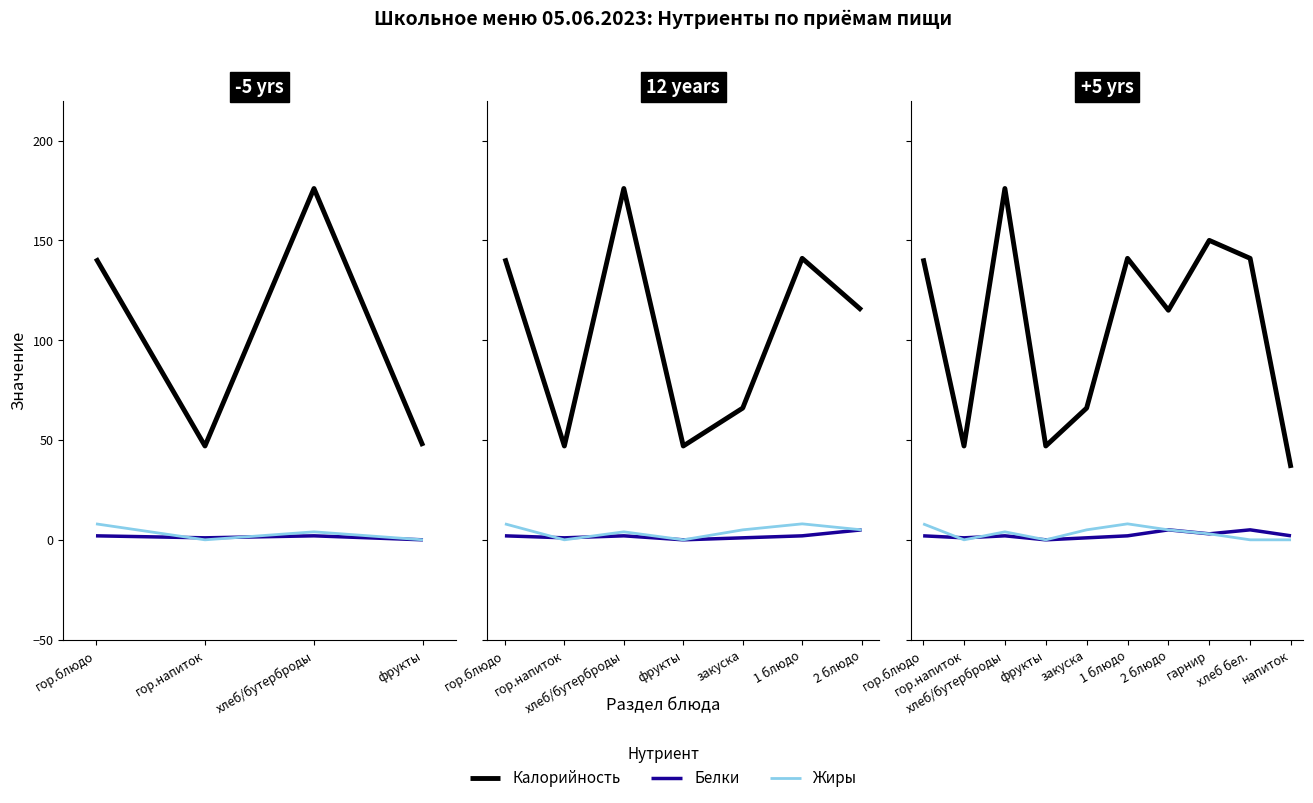

True or false: Калорийность has a value of 70 at хлеб бел..

False